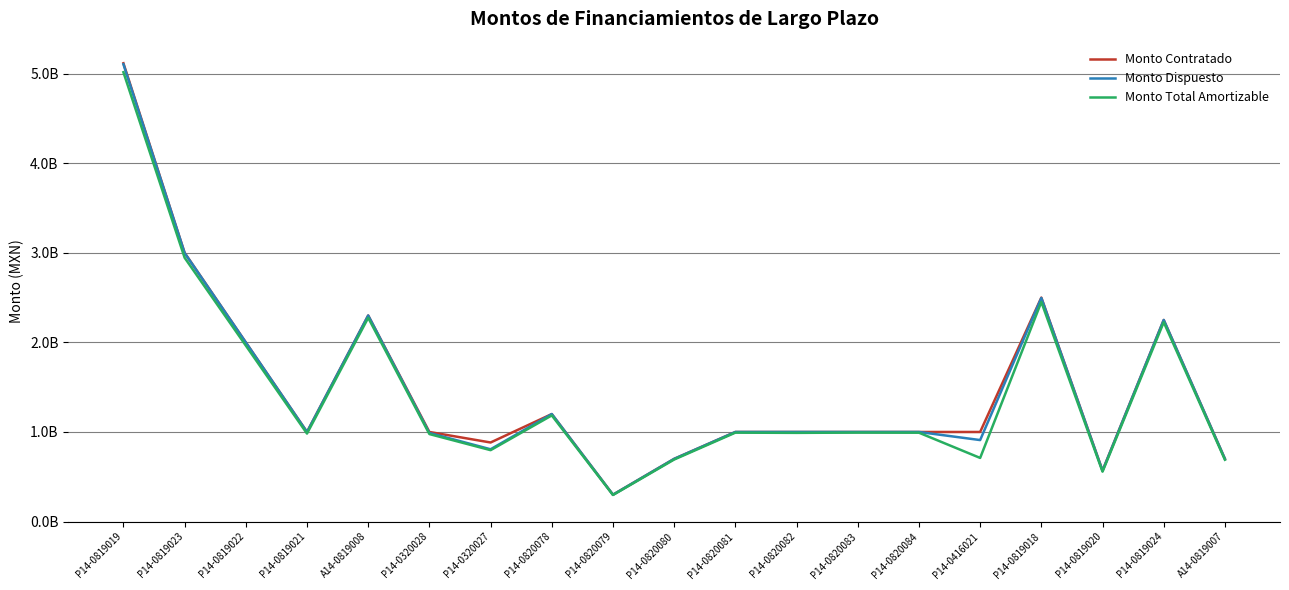

Does the chart have visible grid lines?

Yes